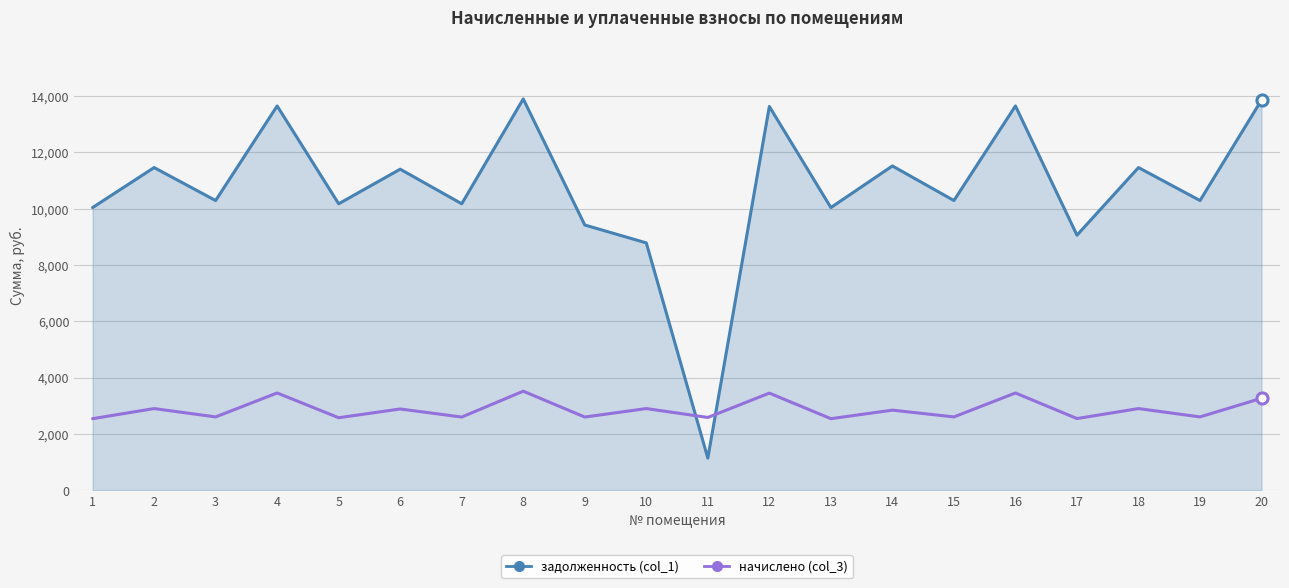

Between 2 and 8, which series saw the biggest shift?

задолженность (col_1)